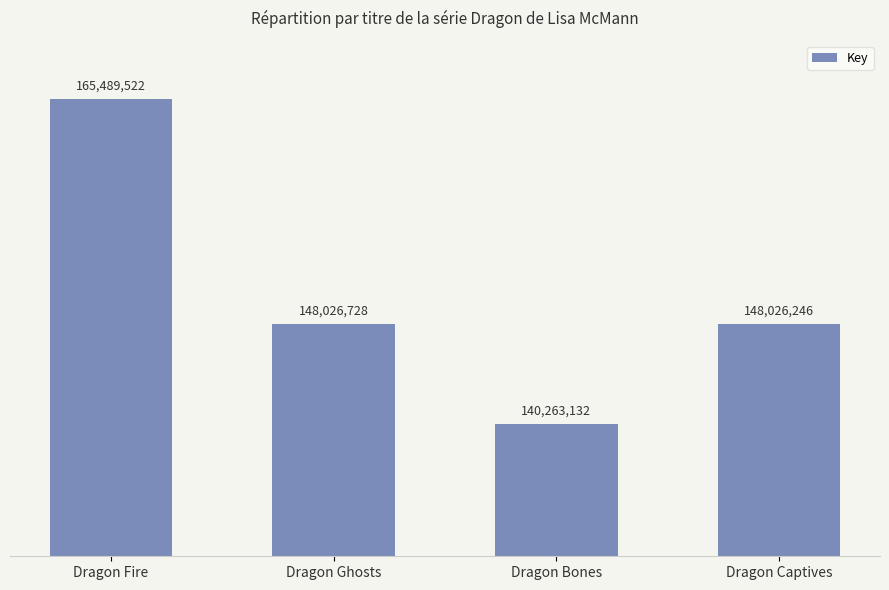

Which has a higher value, Dragon Bones or Dragon Fire?

Dragon Fire